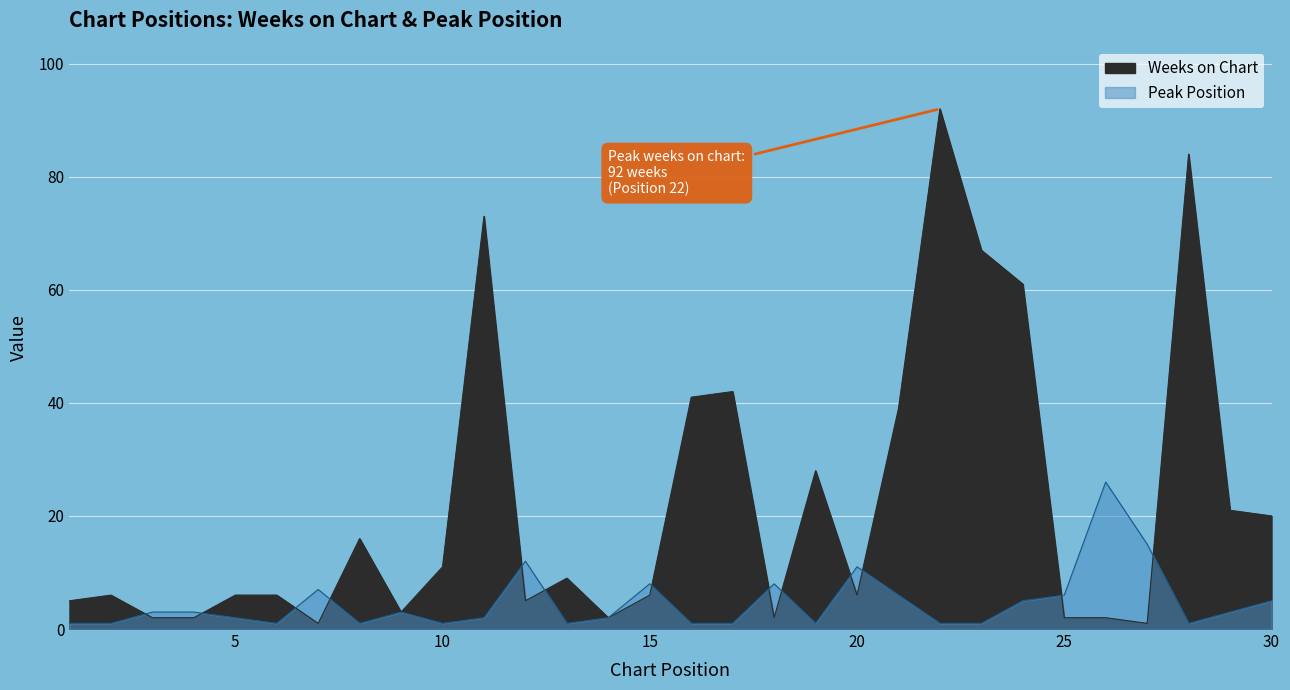

After their last crossing, which series has the higher values: Peak Position or Weeks on Chart?

Weeks on Chart